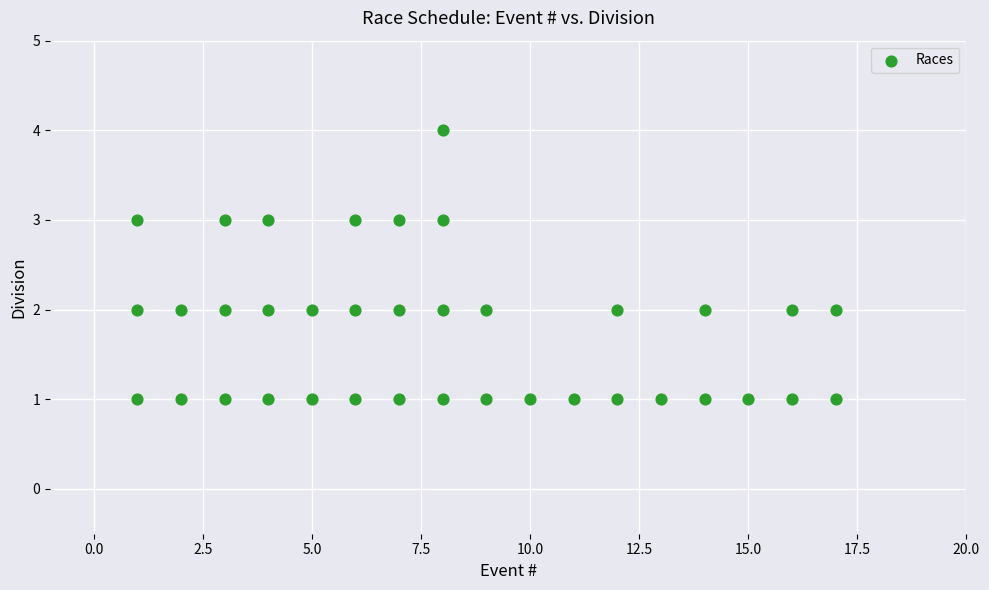

What is the range of Y values (max minus min)?

3